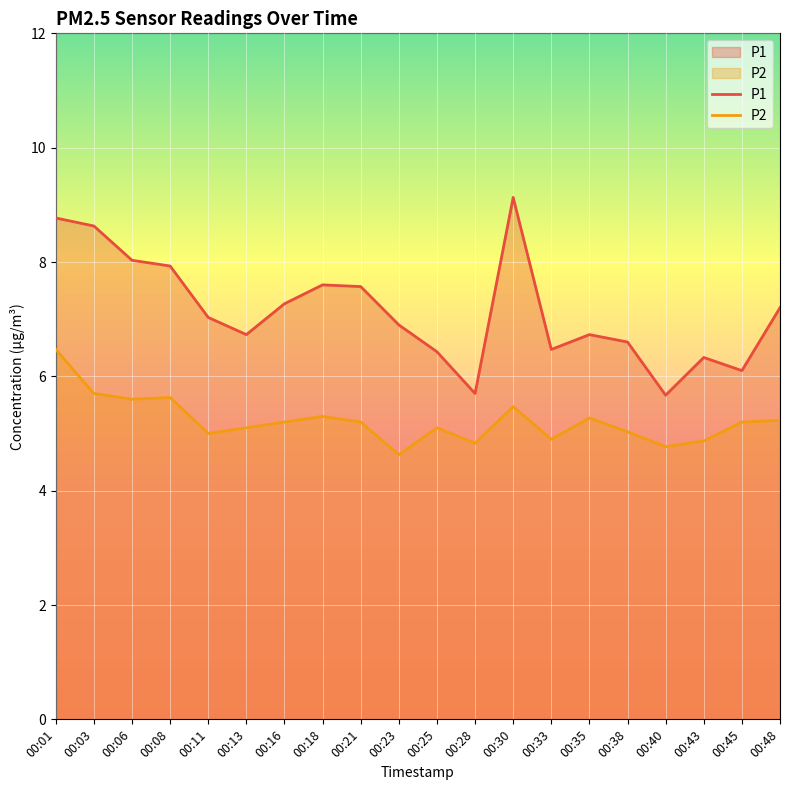

In P2, how many points are higher than both neighbors (excluding endpoints)?

5